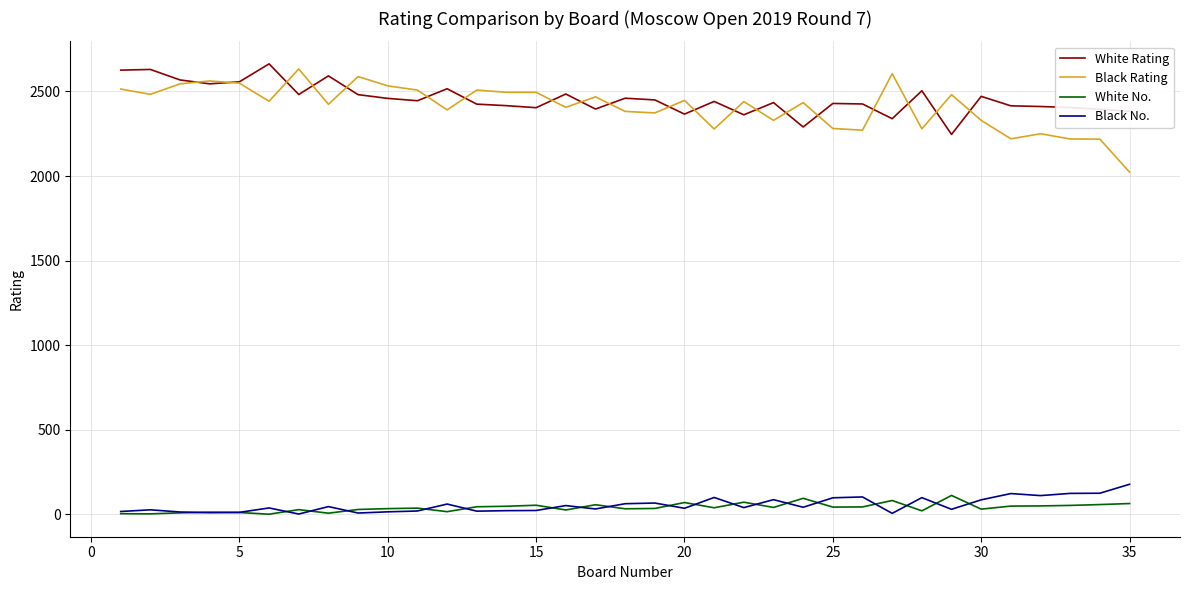

Which series has the widest spread of values?

Black Rating